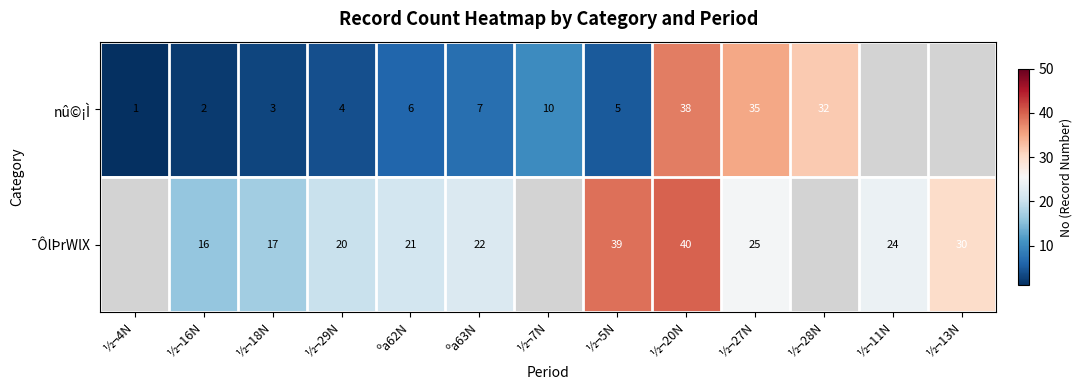

Which series changed the most between ½¬20N and ½¬27N?

¯ÔlÞrWlX